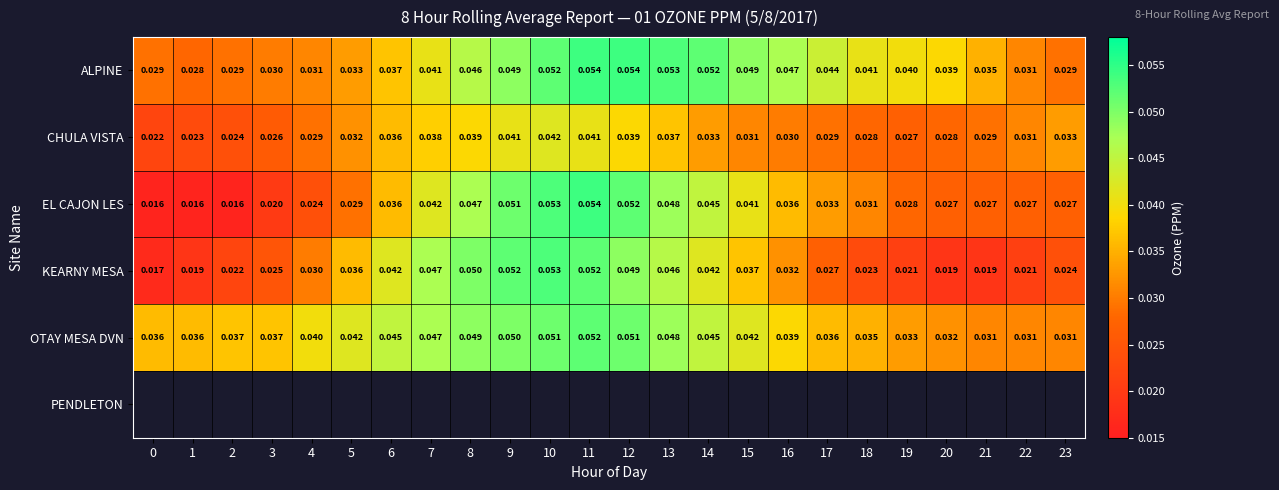

Is the value of ALPINE at 8 greater than the value of EL CAJON LES at 8?

No